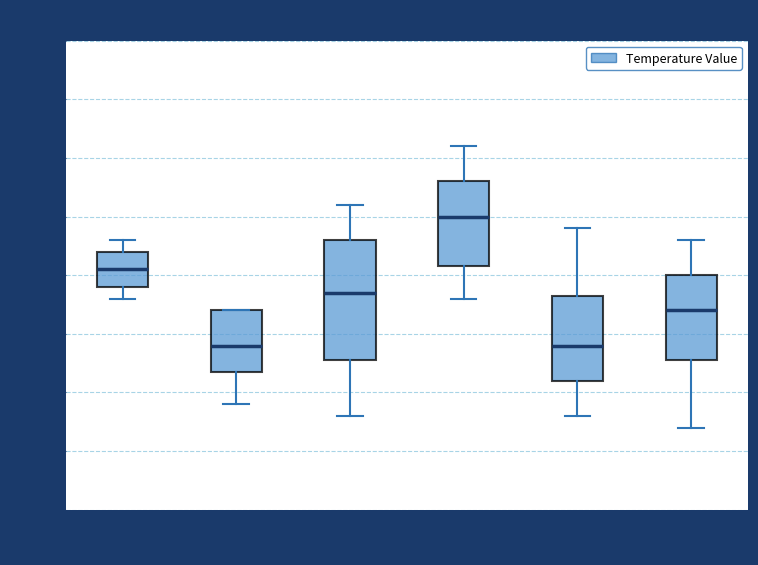

Reading left to right, transcribe this box plot: for each box, give where its median line is, the range the box spans, and where its two whiskers end, as read against the y-axis. The values are not printed on the chart, so give them approximately, as read against the axis.

00:00-03:59: median 17.05, box 16.90 to 17.20, whiskers 16.80 to 17.30
04:00-07:59: median 16.40, box 16.20 to 16.70, whiskers 15.90 to 16.70
08:00-11:59: median 16.85, box 16.30 to 17.30, whiskers 15.80 to 17.60
12:00-15:59: median 17.50, box 17.10 to 17.80, whiskers 16.80 to 18.10
16:00-19:59: median 16.40, box 16.10 to 16.85, whiskers 15.80 to 17.40
20:00-23:59: median 16.70, box 16.30 to 17.00, whiskers 15.70 to 17.30